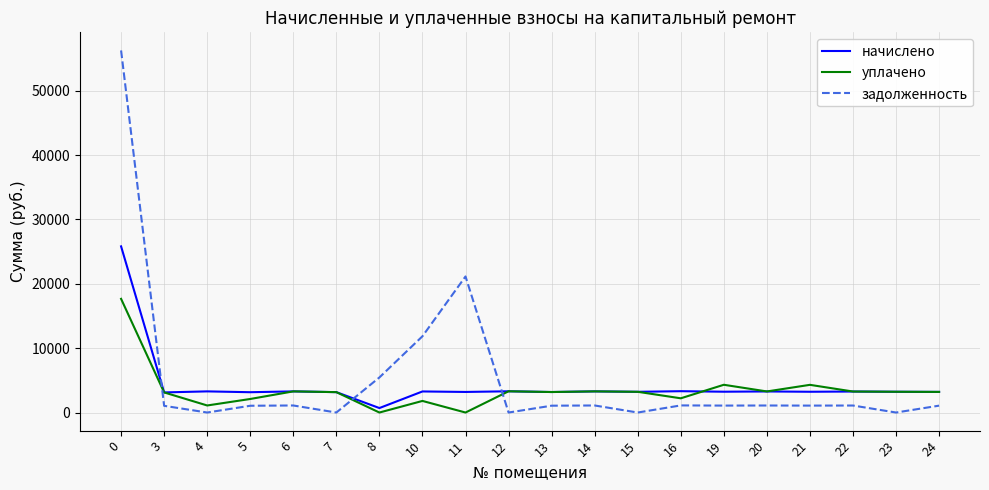

Which series has the largest range (max minus min)?

задолженность